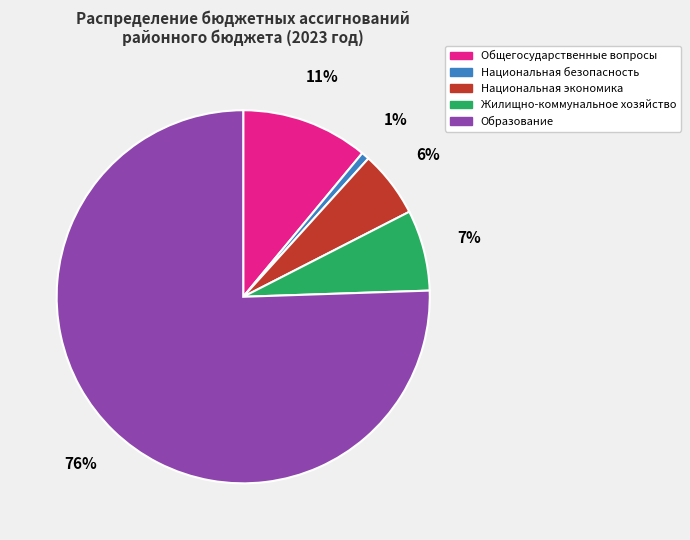

To the nearest percent, what is the average slice percentage?

20%